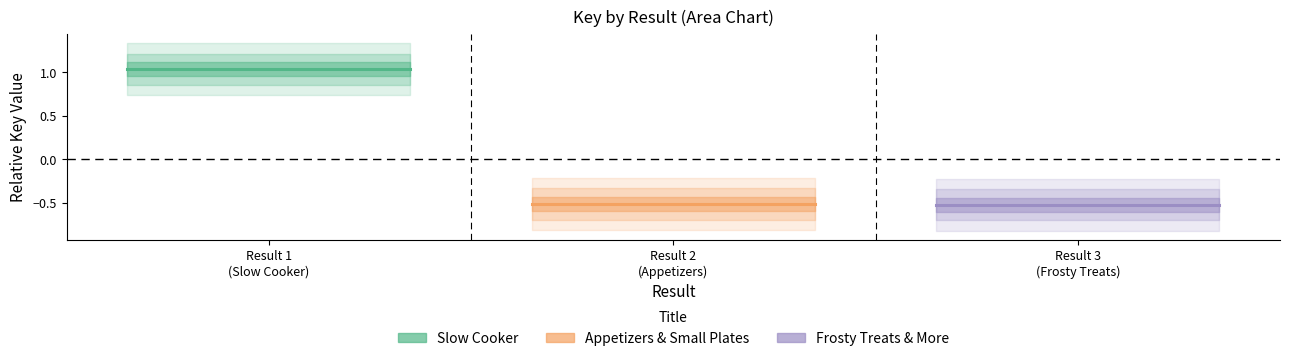

What is the average value of the Slow Cooker series?

1.0